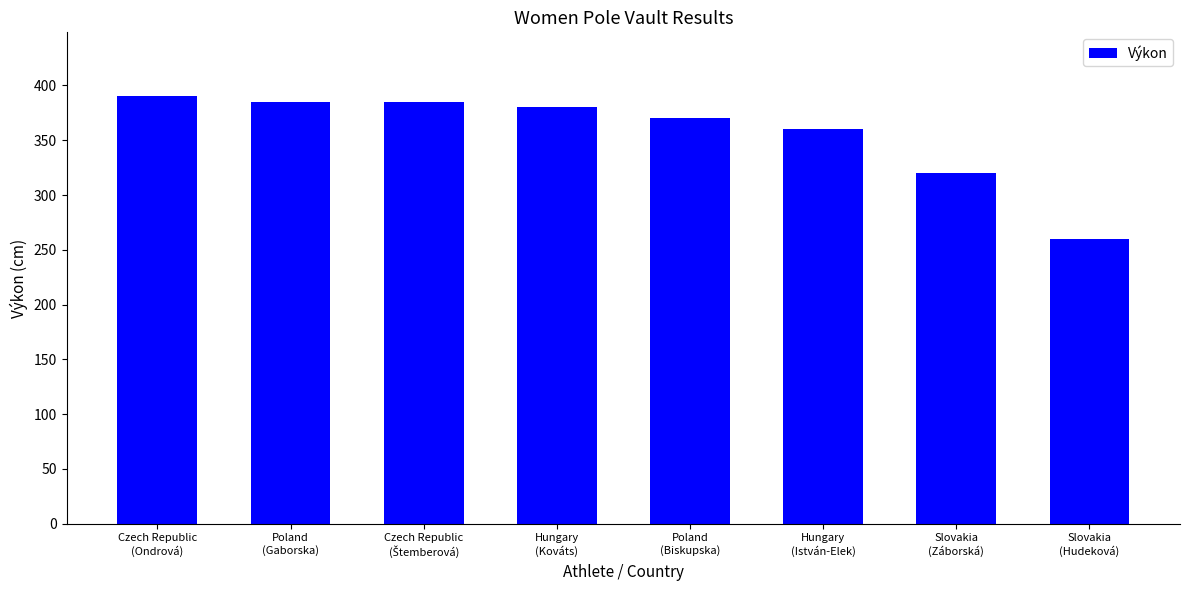

What is the average value?

356